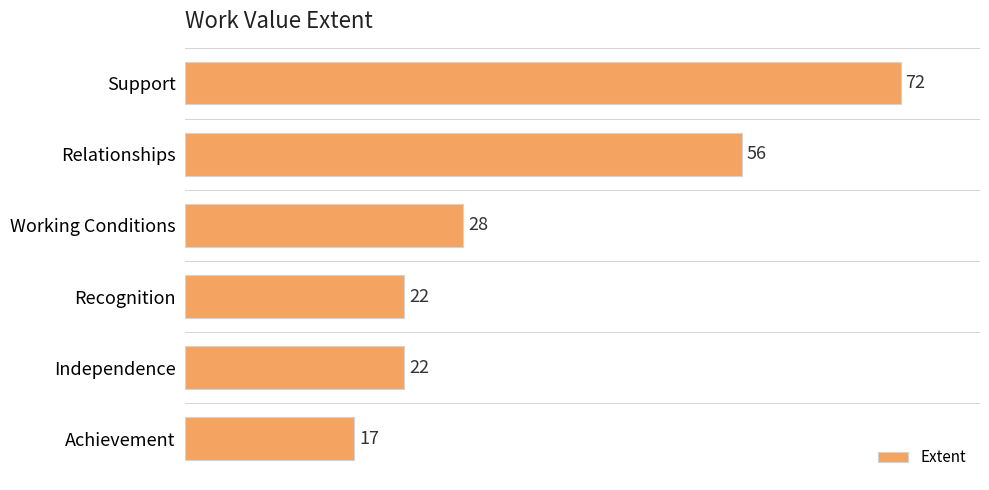

What is the label of the 1st bar from the top?

Support